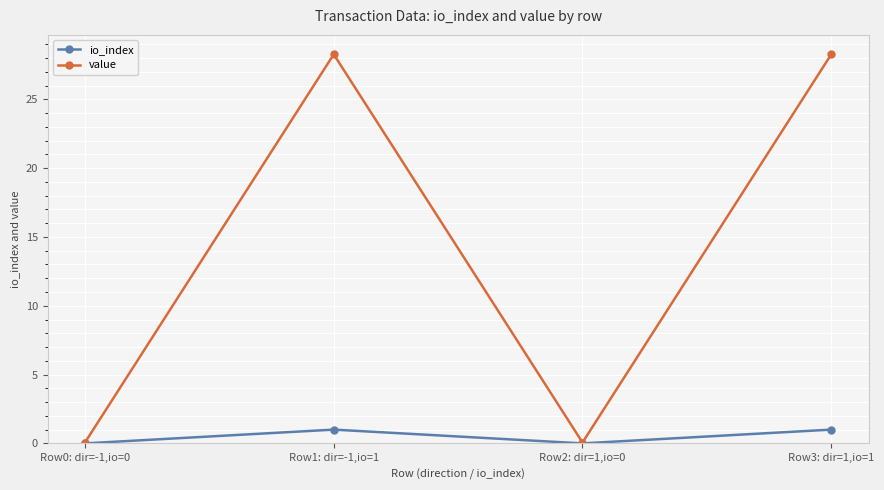

Is it true that value equals 0.1 at Row0: dir=-1,io=0?

True